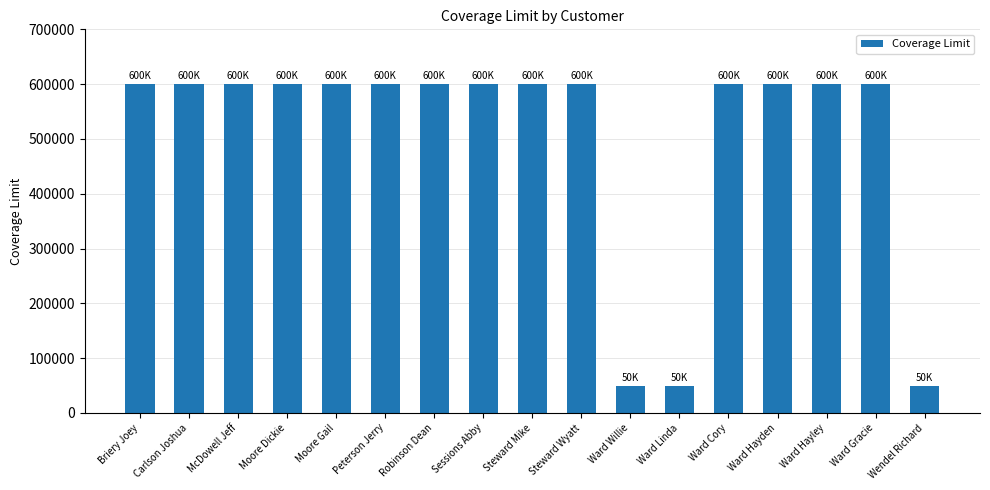

What is the sum of the values at Steward Mike and Carlson Joshua?

1200000